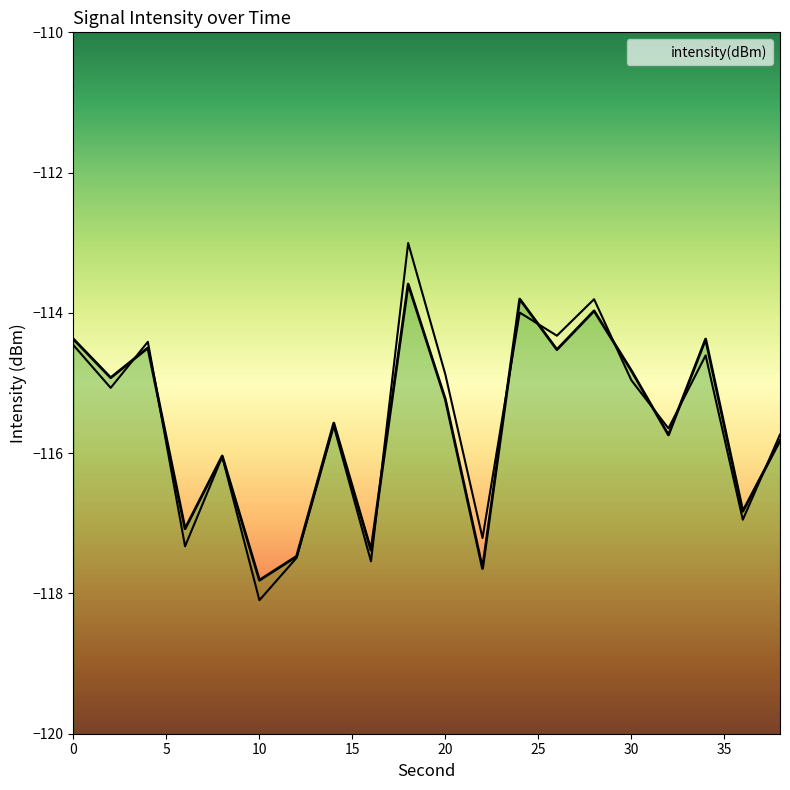

What is the change in value from 6 to 34?

+2.7